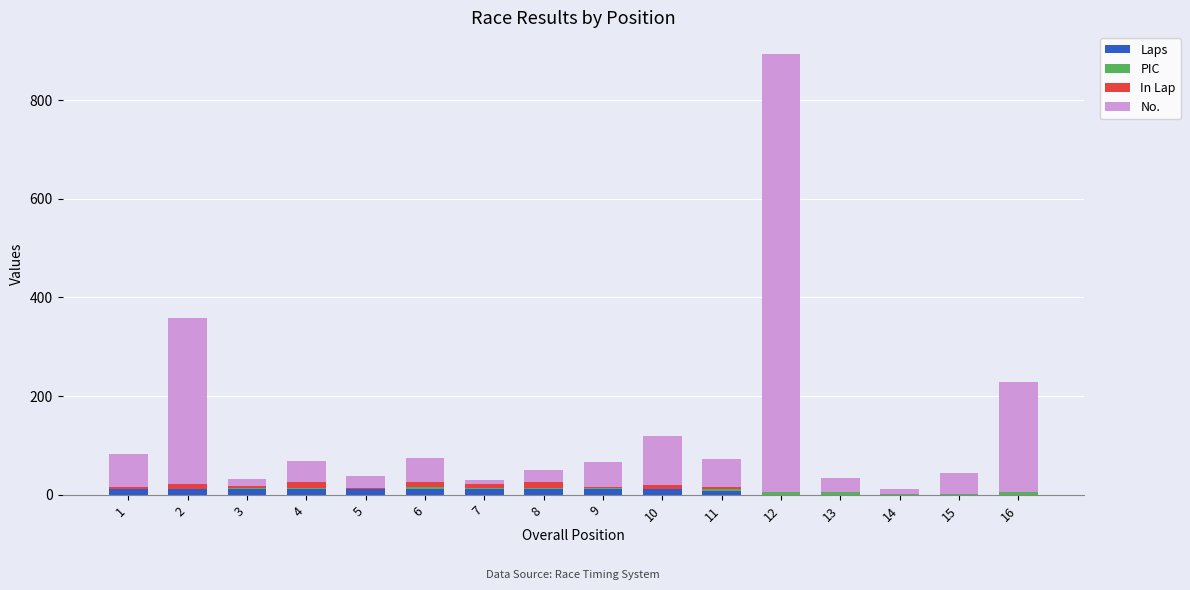

How many series are shown in this chart?

4